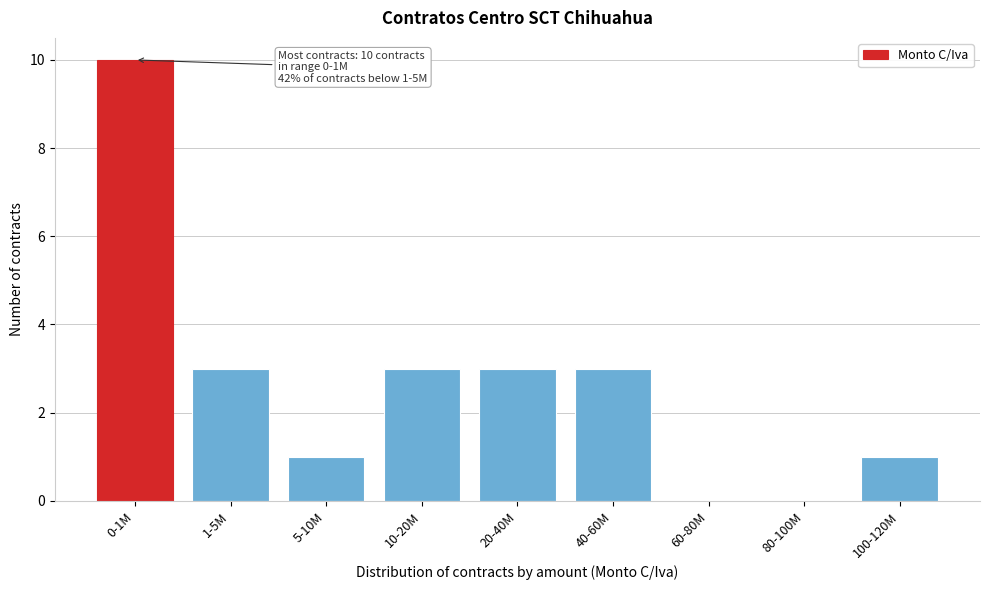

Reading left to right, list all the values displayed in this chart.

0-1M=10	1-5M=3	5-10M=1	10-20M=3	20-40M=3	40-60M=3	60-80M=0	80-100M=0	100-120M=1